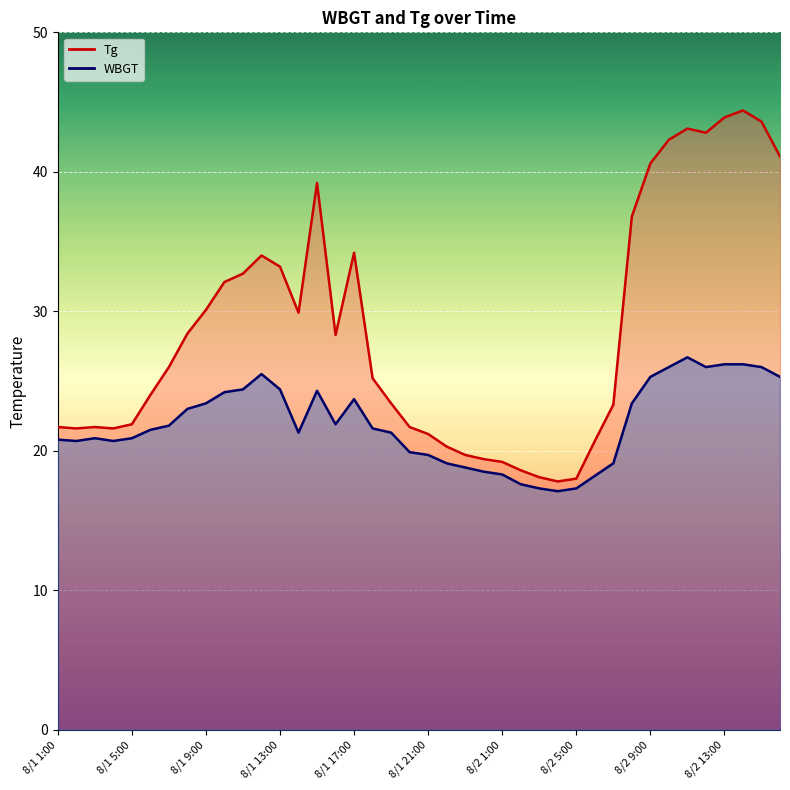

True or false: Tg and WBGT cross at least once.

False